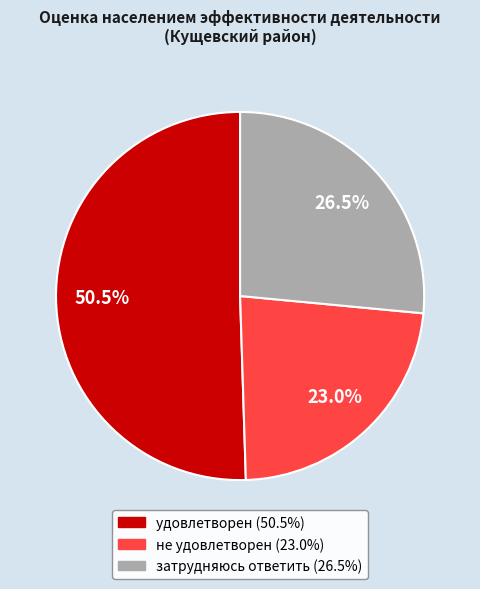

Rank the categories by value from lowest to highest.

не удовлетворен, затрудняюсь ответить, удовлетворен